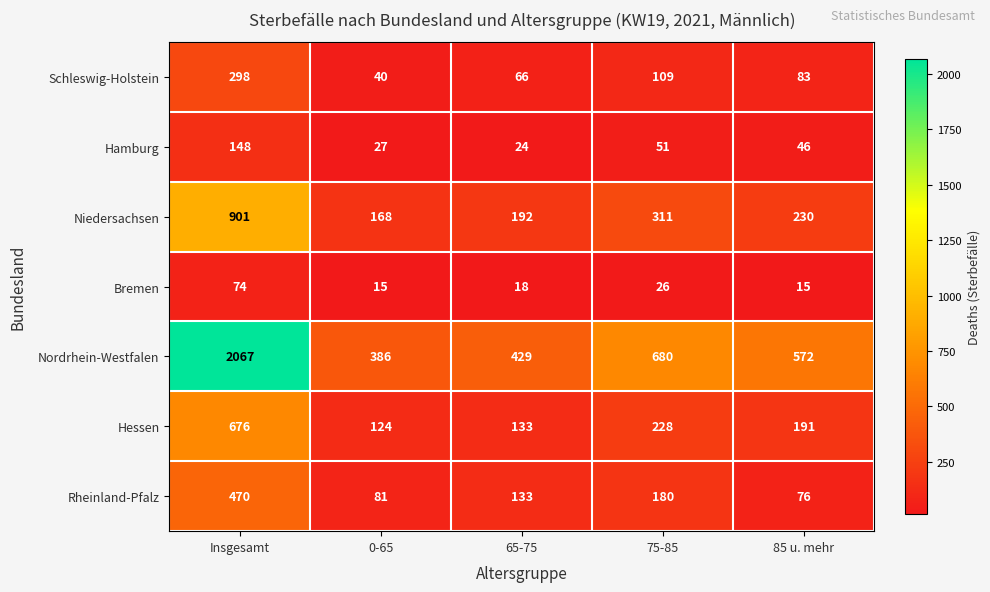

What is the difference between the highest and lowest values at 75-85?

654